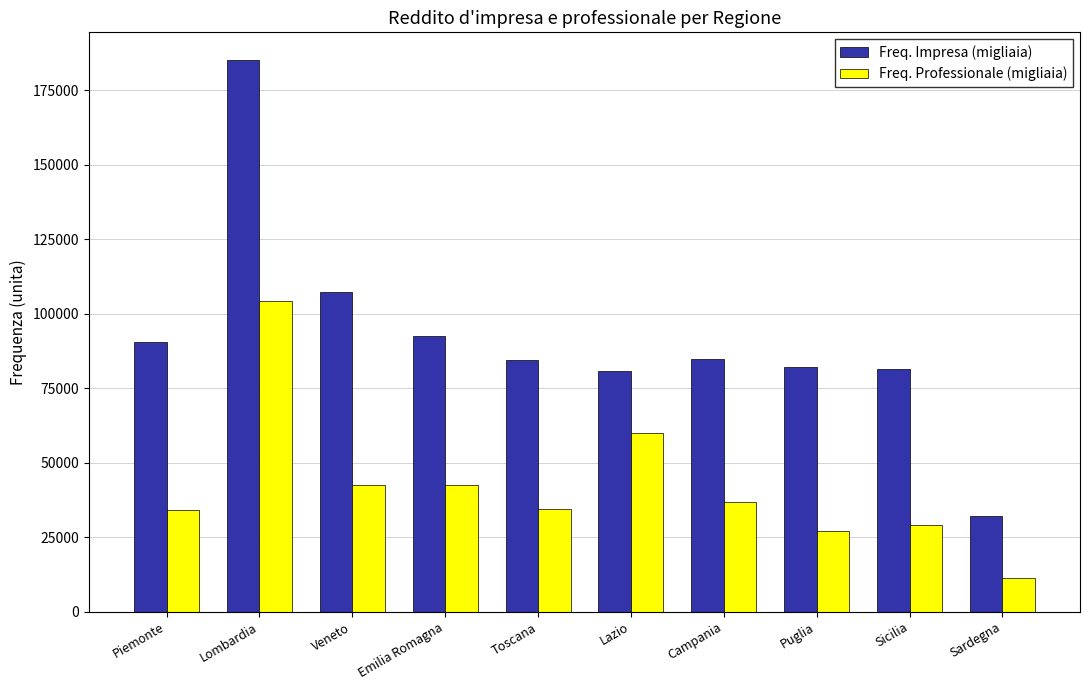

How many values in the Freq. Professionale (migliaia) series are below 36889?

5